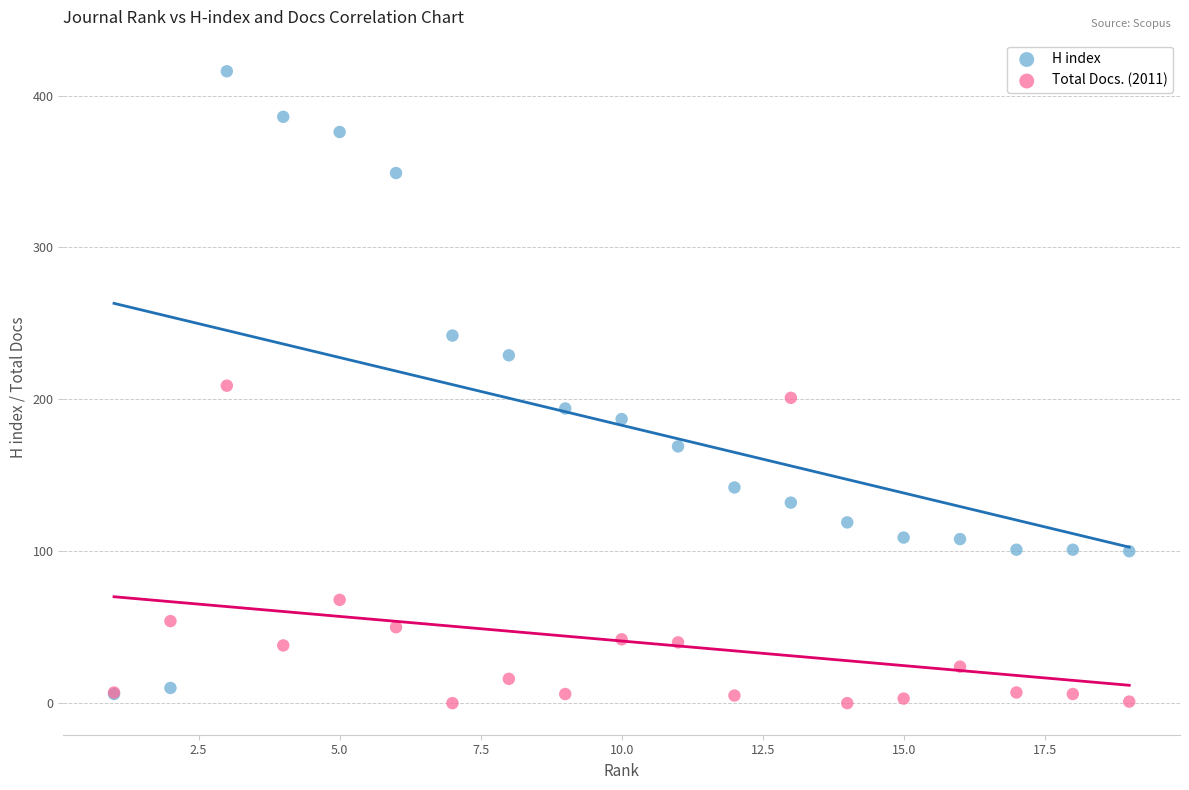

Which series reaches the minimum Y coordinate?

Total Docs. (2011)